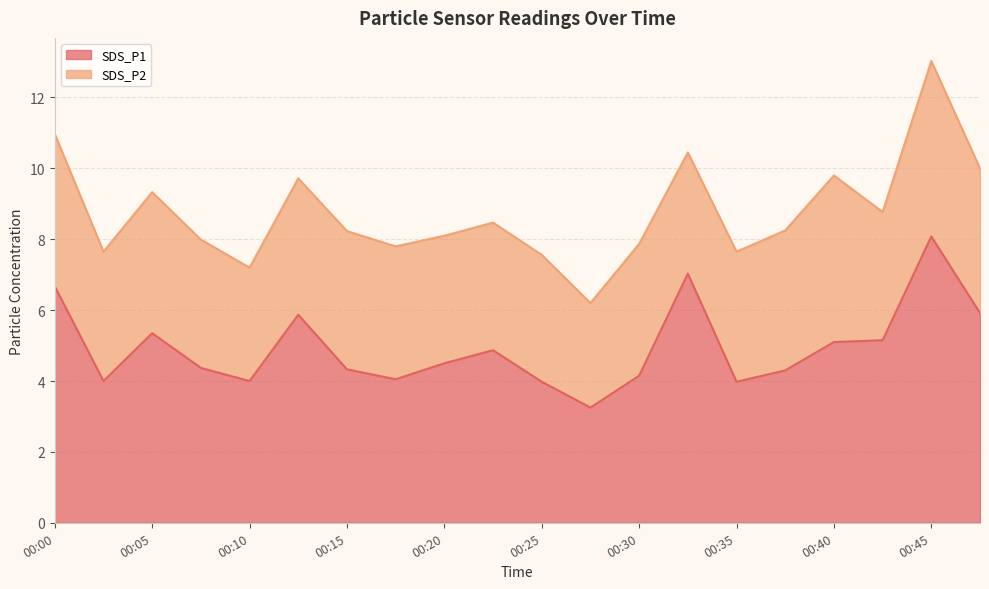

Does the chart display data point markers on the line(s)?

No